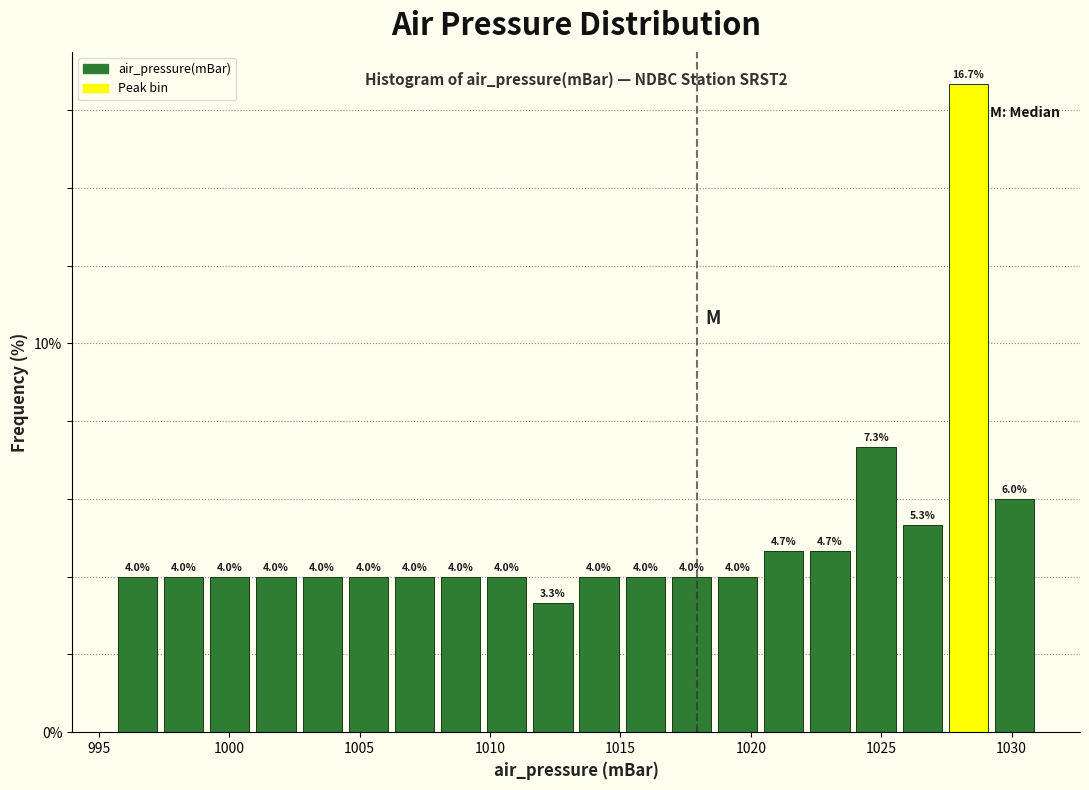

Around what value on the x-axis is the tallest bar? Give the approximate position of its centre, as read against the axis.

1028.5